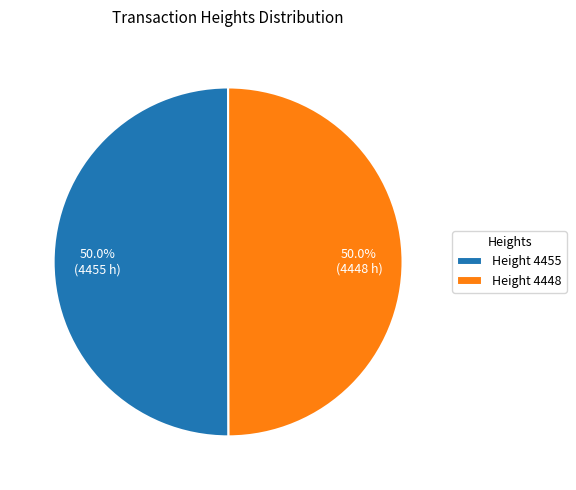

What is the total percentage of Height 4448 and Height 4455?

100.0%